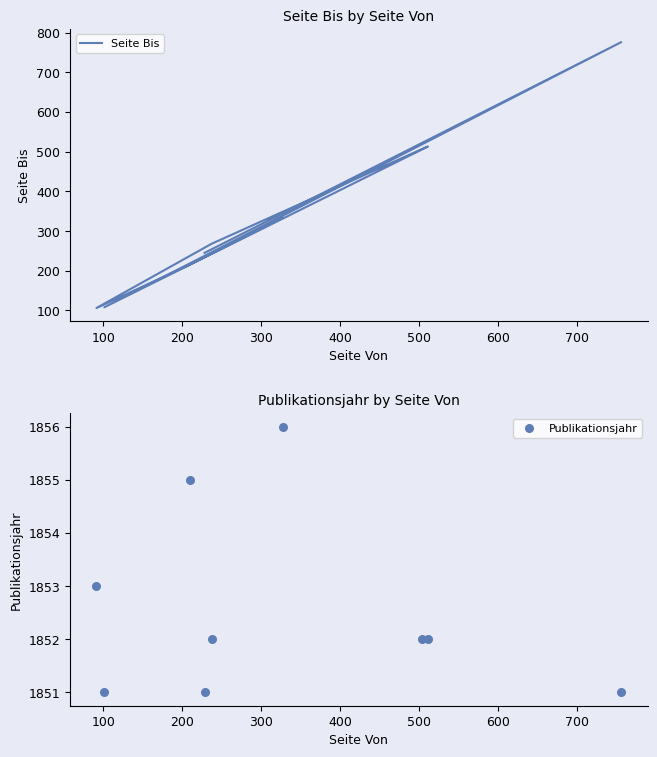

At how many categories does at least one series exceed 304?

9